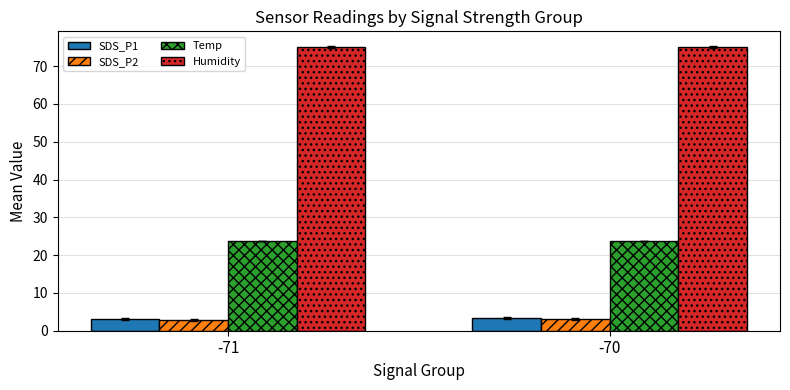

What is the total value across all series at -71?

104.9